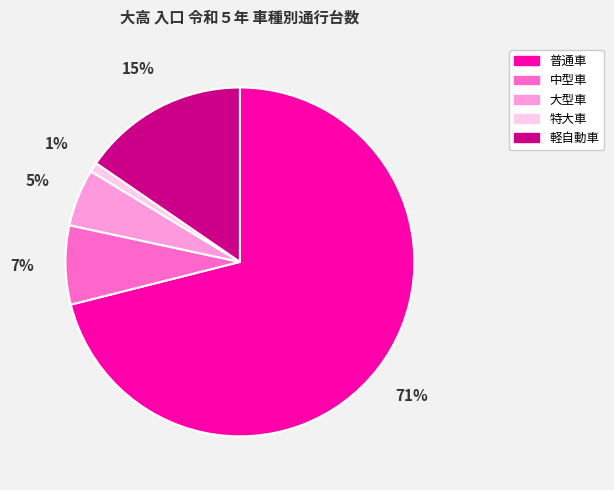

Does 普通車 represent more than half of the total?

Yes